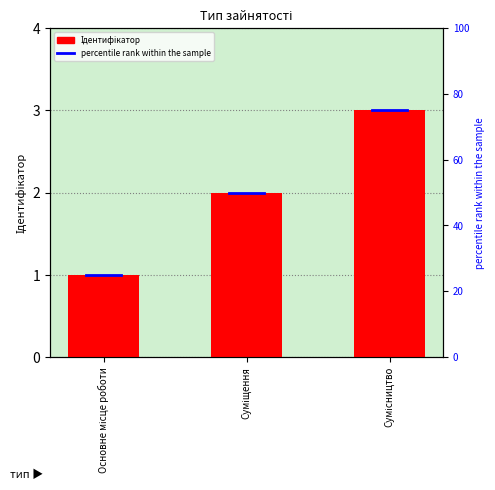

How many bars are there in total?

3